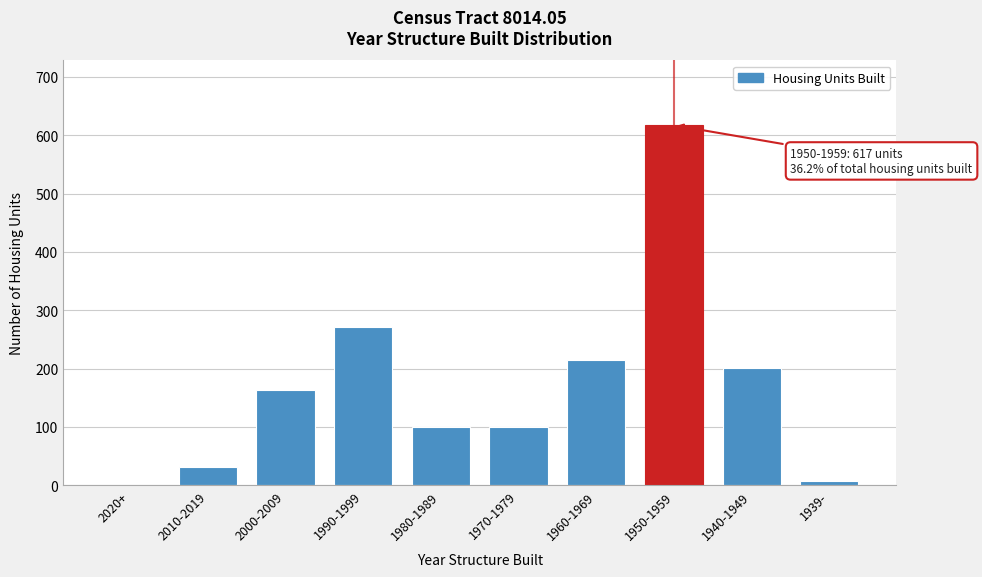

Which has a higher value, 1980-1989 or 1950-1959?

1950-1959